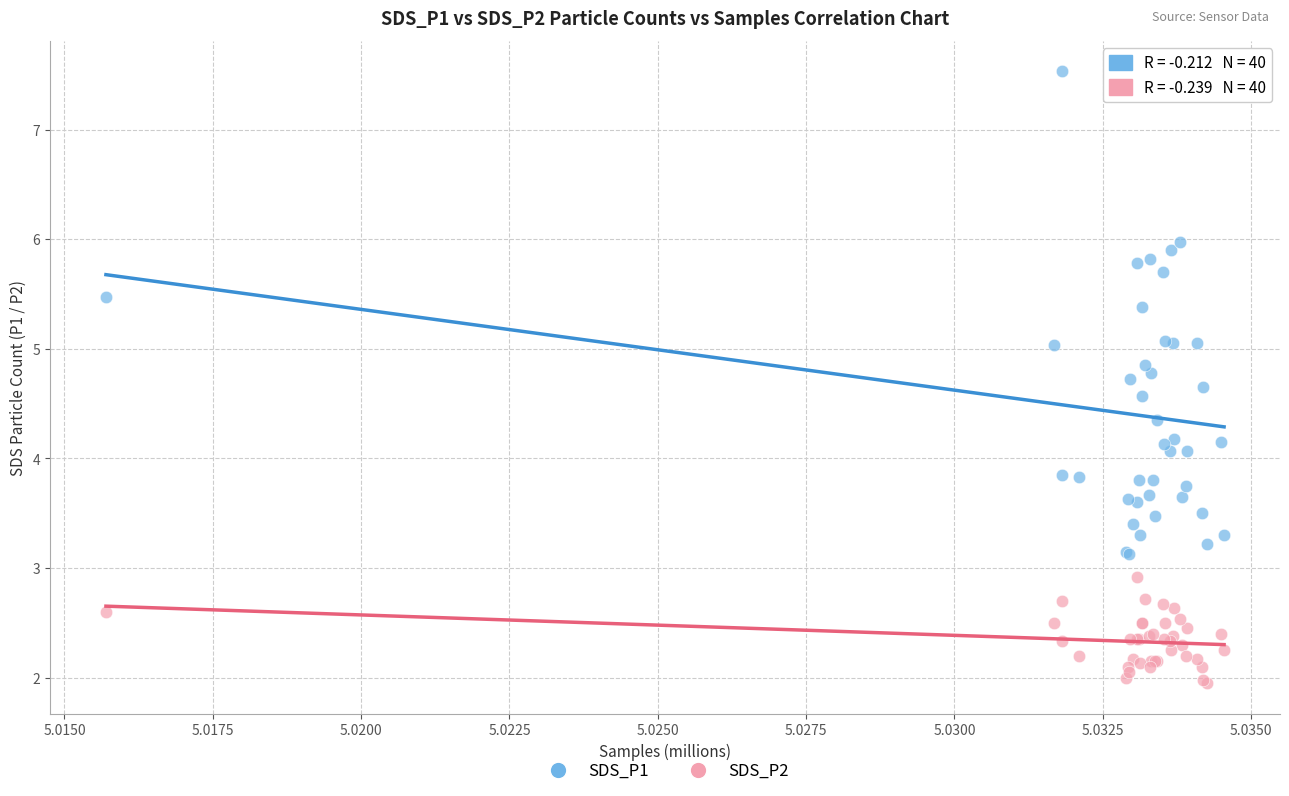

Which series reaches the minimum Y coordinate?

SDS_P2